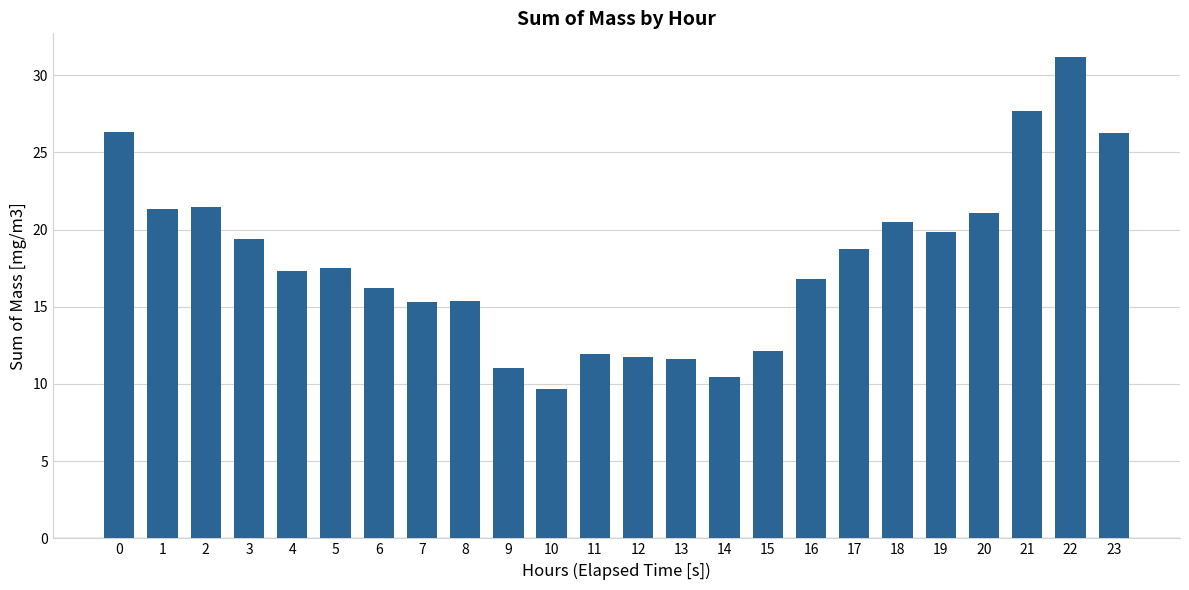

What is the value of the 19th bar from the left?

20.5